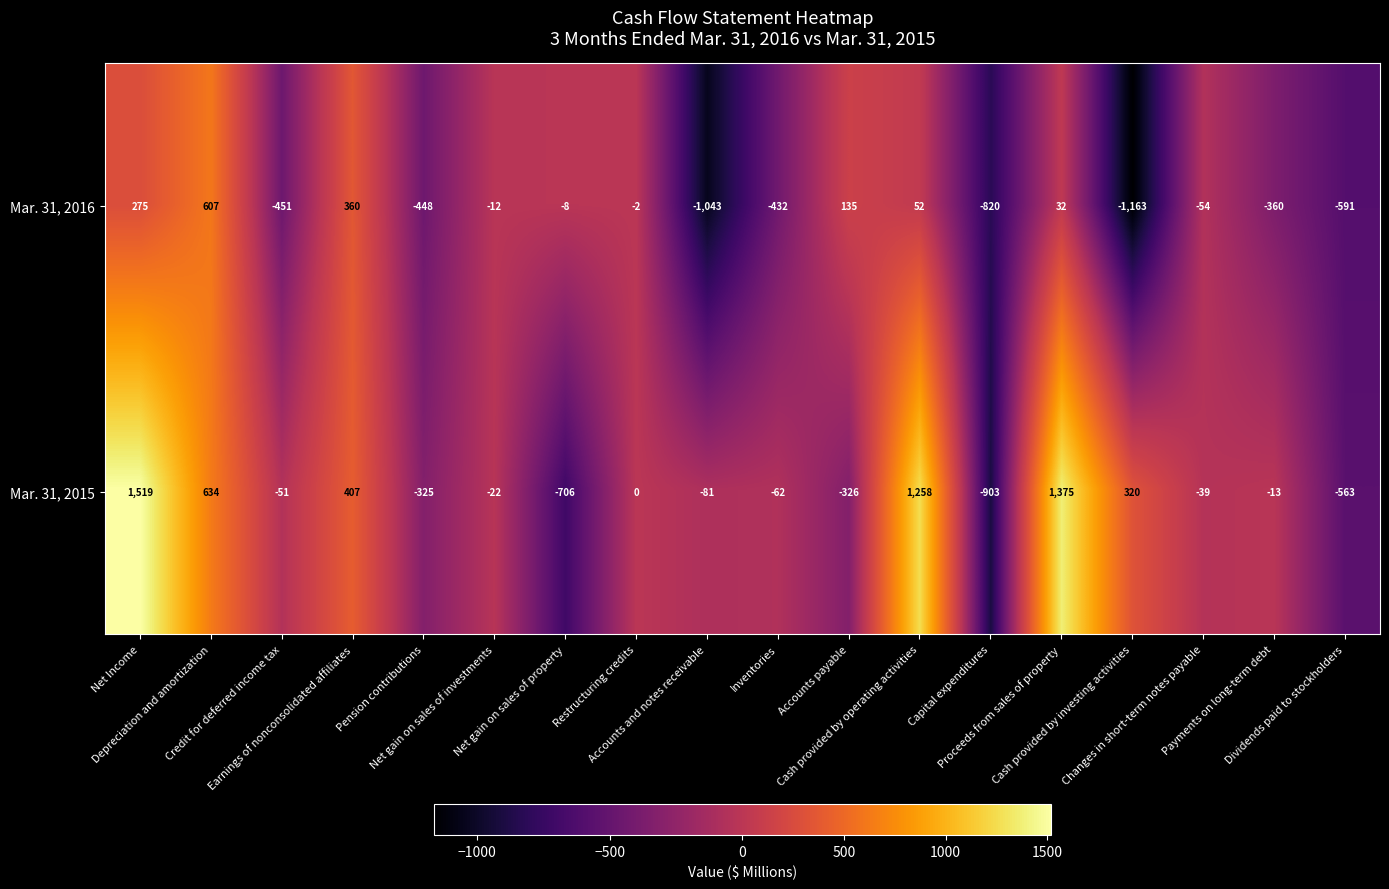

Between Earnings of nonconsolidated affiliates and Cash provided by investing activities, which series saw the biggest shift?

Mar. 31, 2016